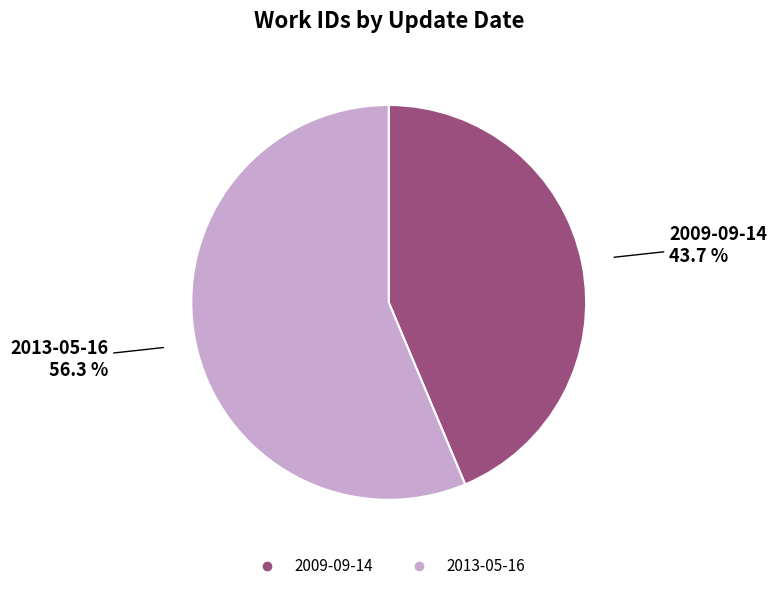

Is the sum of 2013-05-16 and 2009-09-14 greater than half?

Yes